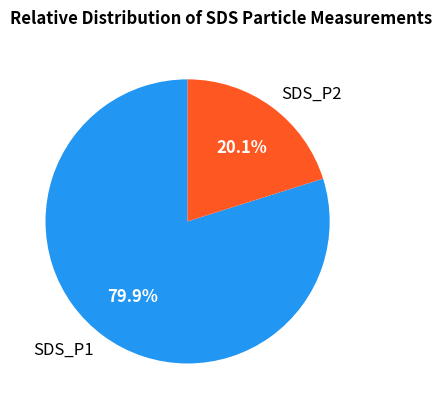

Between SDS_P1 and SDS_P2, which is larger?

SDS_P1